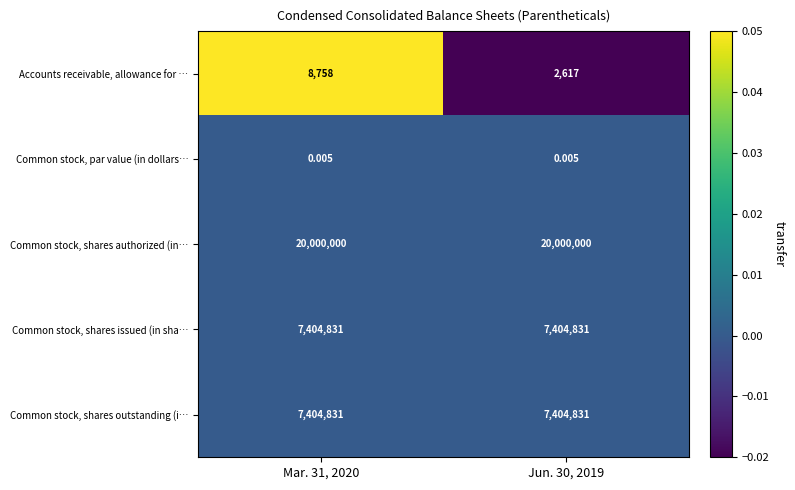

Which series changed the most between Mar. 31, 2020 and Jun. 30, 2019?

Accounts receivable, allowance for …